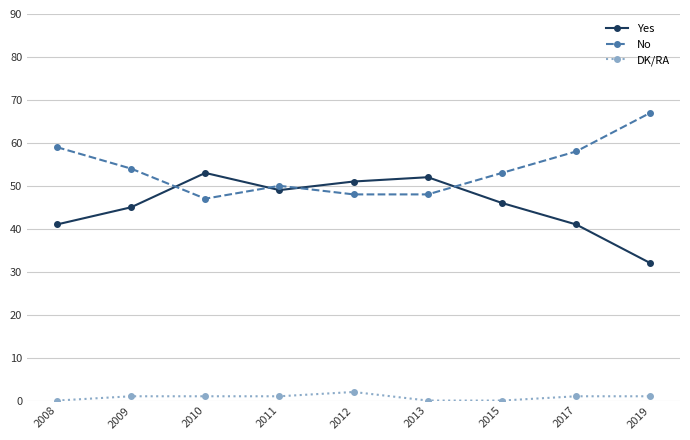

Which series has the largest total across all categories?

No